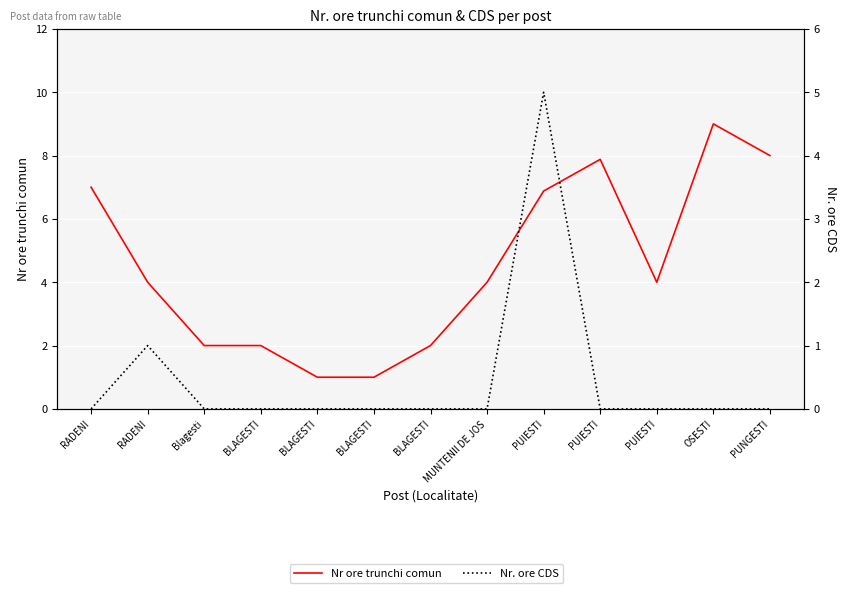

What is the label of the 7th point from the left?

BLAGESTI